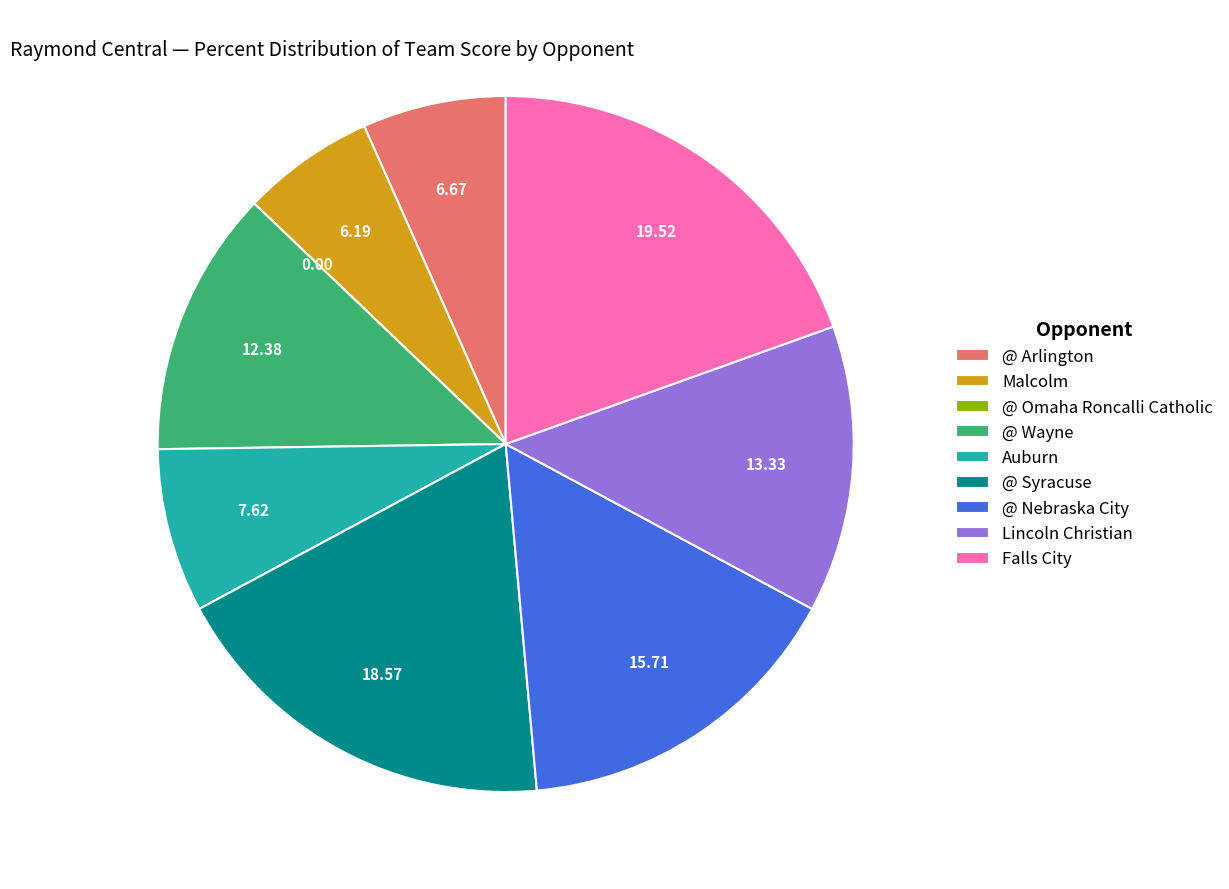

Approximately how many times larger is the value at Malcolm compared to @ Syracuse?

0.3